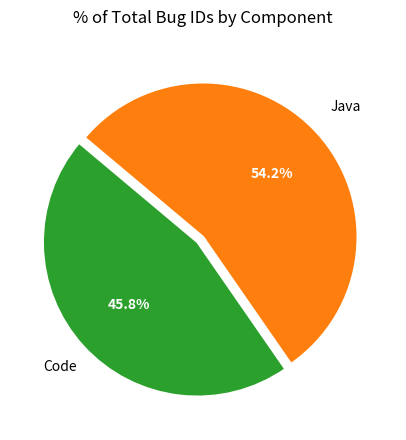

Does any single category account for the majority?

Yes